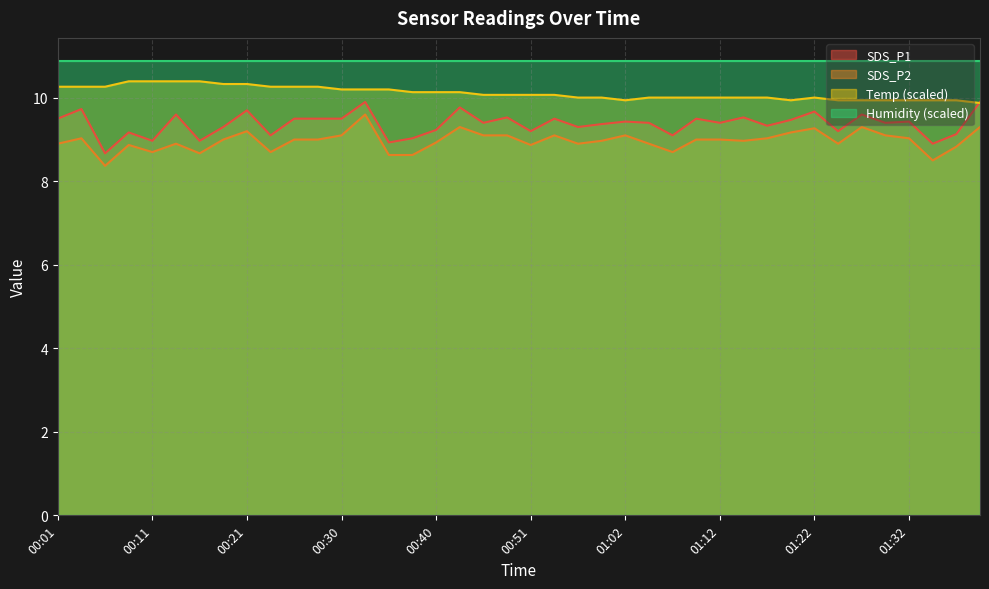

What is the spread (max minus min) of values at 00:13?

1.5